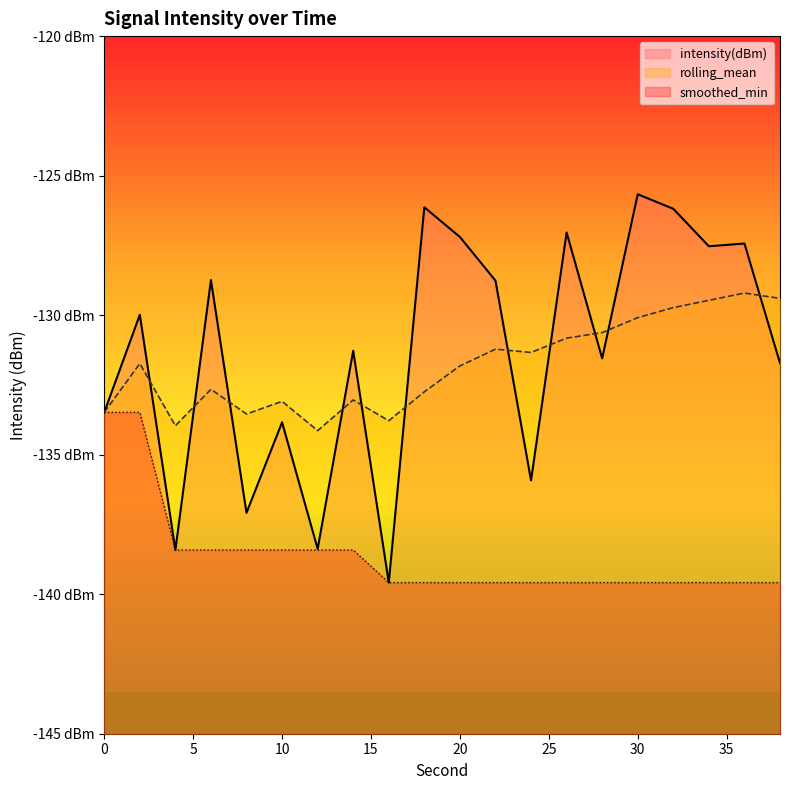

At how many categories does at least one series exceed -128?

7